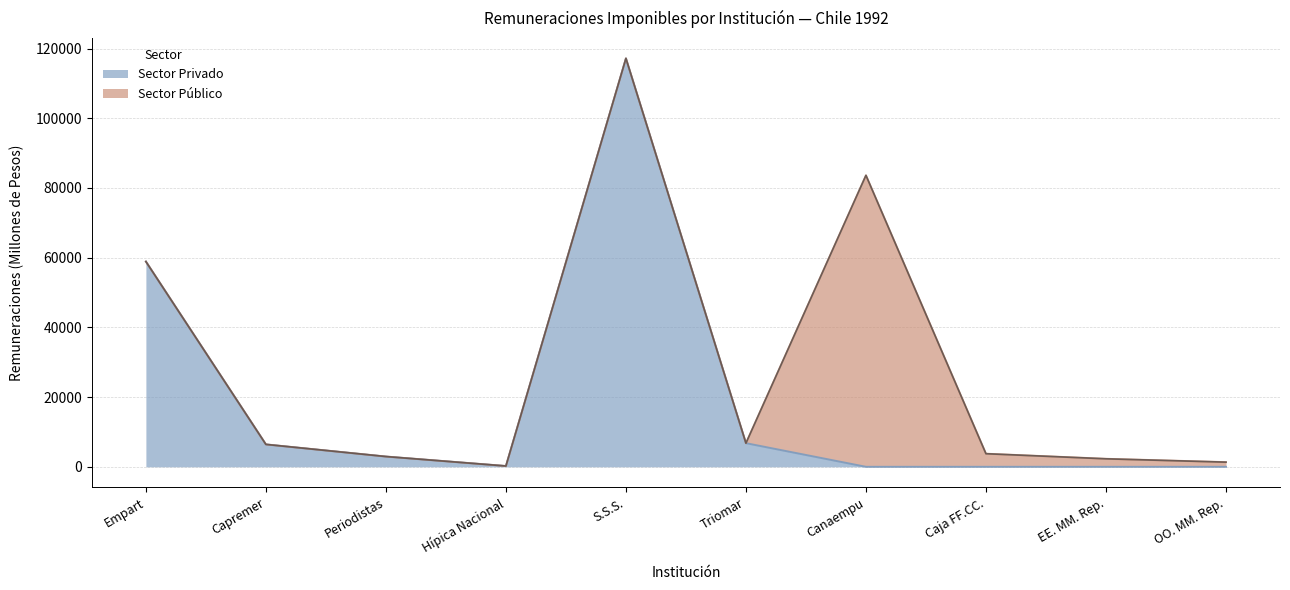

The chart shows a value of -37504 at EE. MM. Rep.. True or false?

False